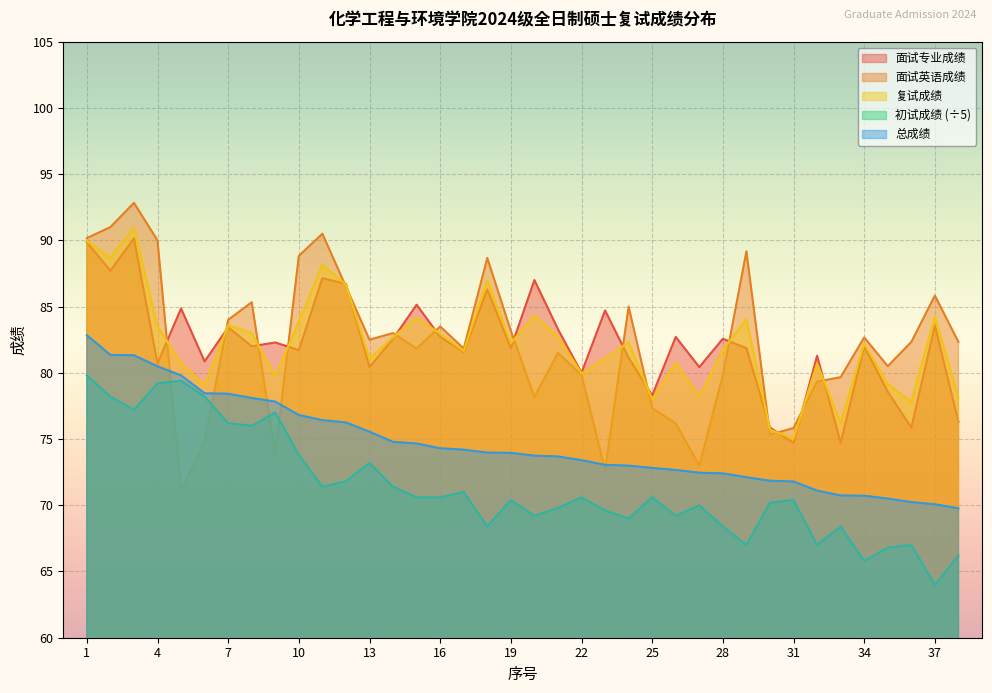

Reading left to right, extract all data points from this chart.

面试专业成绩: 1=89.9	2=87.7	3=90.1	4=80.7	5=84.9	6=80.9	7=83.4	8=82.0	9=82.3	10=81.7	11=87.1	12=86.7	13=80.4	14=82.6	15=85.1	16=82.7	17=81.6	18=86.3	19=81.9	20=87.0	21=83.3	22=80.0	23=84.7	24=81.1	25=78.3	26=82.7	27=80.4	28=82.6	29=81.9	30=75.9	31=74.7	32=81.3	33=74.7	34=82.0	35=78.6	36=75.9	37=83.6	38=76.3
面试英语成绩: 1=90.2	2=91.0	3=92.8	4=90.0	5=71.2	6=74.8	7=84.0	8=85.3	9=73.8	10=88.8	11=90.5	12=86.5	13=82.5	14=83.0	15=81.8	16=83.5	17=81.8	18=88.7	19=83.2	20=78.2	21=81.5	22=79.8	23=72.7	24=85.0	25=77.3	26=76.2	27=73.0	28=79.8	29=89.2	30=75.3	31=75.8	32=79.3	33=79.7	34=82.7	35=80.5	36=82.3	37=85.8	38=82.3
复试成绩: 1=90.0	2=88.7	3=91.0	4=83.5	5=80.8	6=79.0	7=83.6	8=83.0	9=79.8	10=83.8	11=88.2	12=86.7	13=81.0	14=82.7	15=84.2	16=83.0	17=81.7	18=87.0	19=82.2	20=84.3	21=82.8	22=80.0	23=81.1	24=82.3	25=78.0	26=80.8	27=78.2	28=81.8	29=84.0	30=75.7	31=75.0	32=80.7	33=76.2	34=82.2	35=79.2	36=77.8	37=84.2	38=78.1
初试成绩: 1=79.8	2=78.2	3=77.2	4=79.2	5=79.4	6=78.2	7=76.2	8=76.0	9=77.0	10=73.8	11=71.4	12=71.8	13=73.2	14=71.4	15=70.6	16=70.6	17=71.0	18=68.4	19=70.4	20=69.2	21=69.8	22=70.6	23=69.6	24=69.0	25=70.6	26=69.2	27=70.0	28=68.4	29=67.0	30=70.2	31=70.4	32=67.0	33=68.4	34=65.8	35=66.8	36=67.0	37=64.0	38=66.2
总成绩: 1=82.8	2=81.3	3=81.3	4=80.5	5=79.8	6=78.5	7=78.4	8=78.1	9=77.8	10=76.8	11=76.4	12=76.3	13=75.6	14=74.8	15=74.7	16=74.3	17=74.2	18=74.0	19=74.0	20=73.7	21=73.7	22=73.4	23=73.0	24=73.0	25=72.8	26=72.7	27=72.5	28=72.4	29=72.1	30=71.8	31=71.8	32=71.1	33=70.7	34=70.7	35=70.5	36=70.2	37=70.1	38=69.8